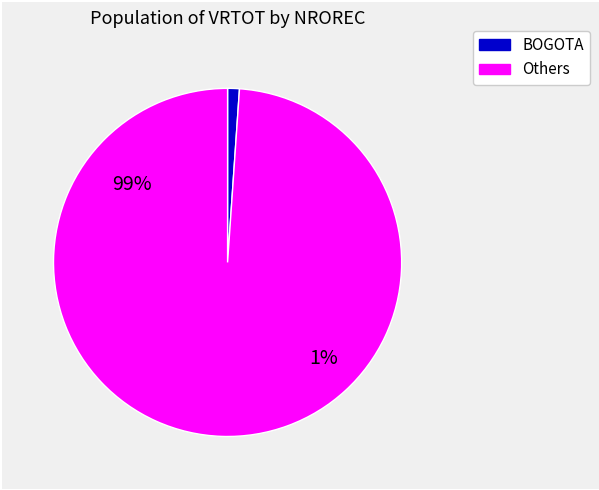

What portion of the pie excludes 920599?

99.8%